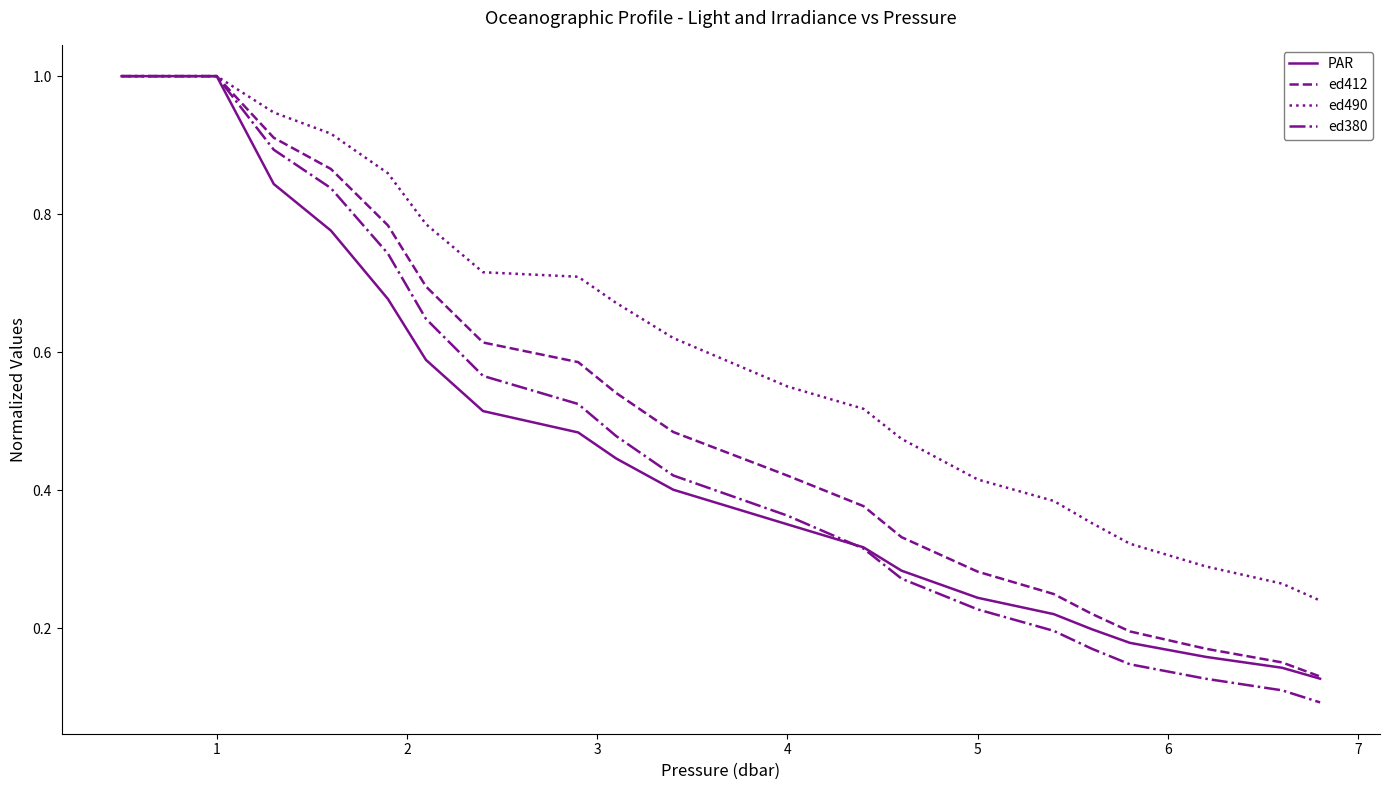

Which series has the widest spread of values?

ed380